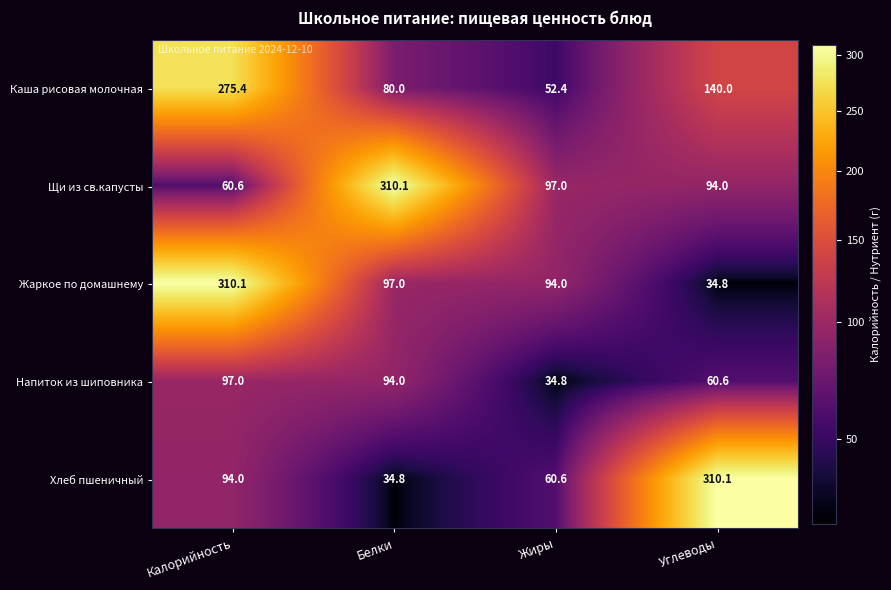

Is it true that Каша рисовая молочная equals 52.4 at Жиры?

True